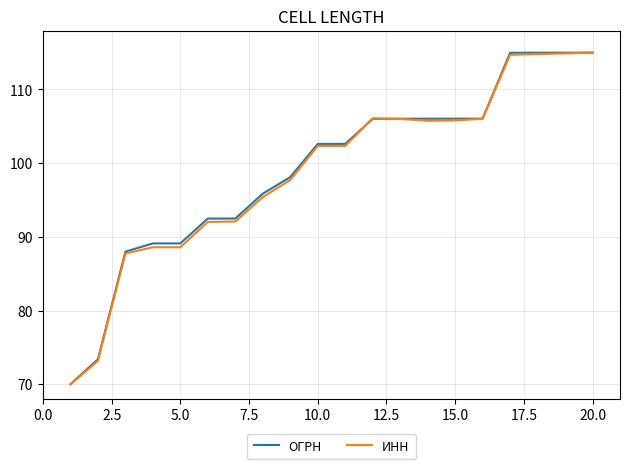

What is the average value of the ИНН series?

99.0